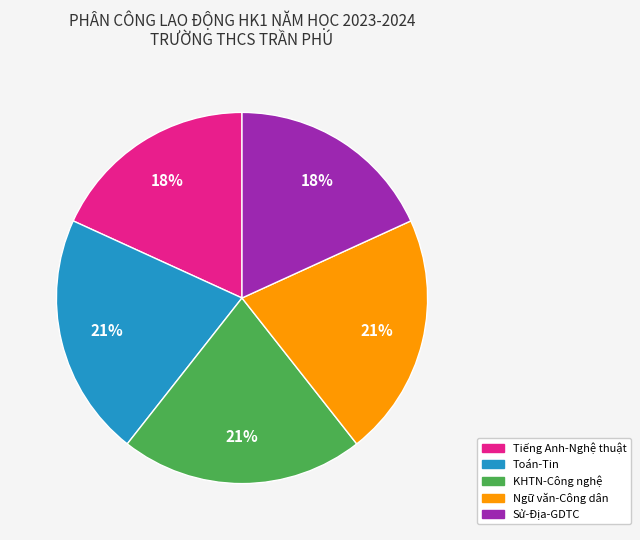

To the nearest percent, what percentage of the pie is Sử-Địa-GDTC?

18%